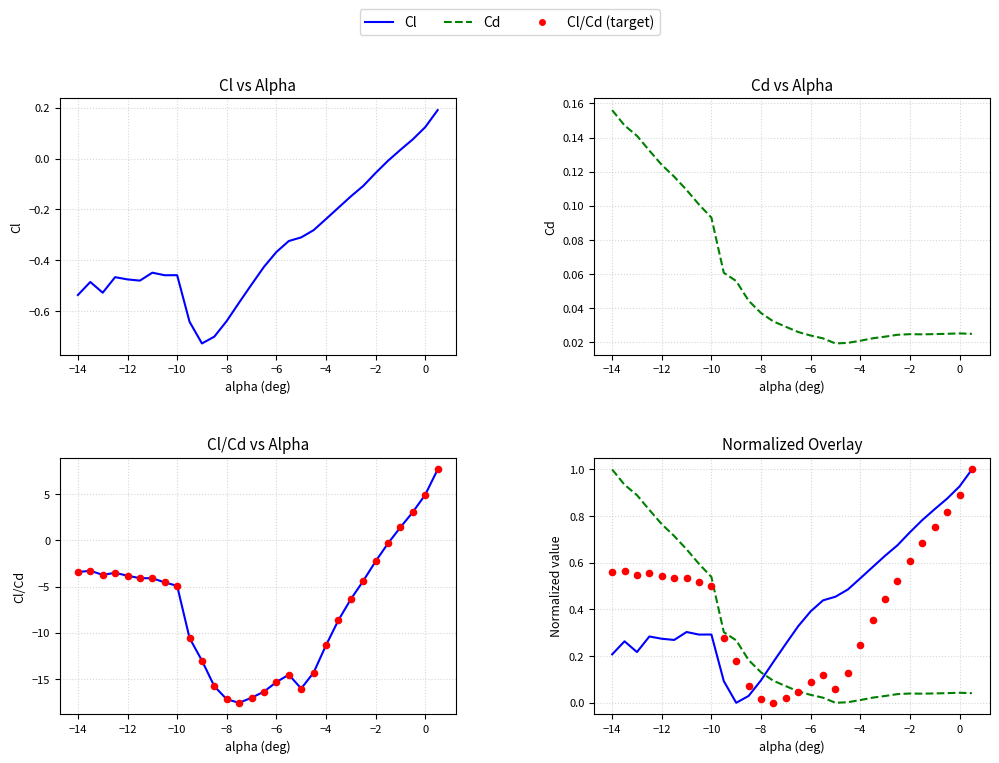

What is the total value across all series at -3.5?

-8.8